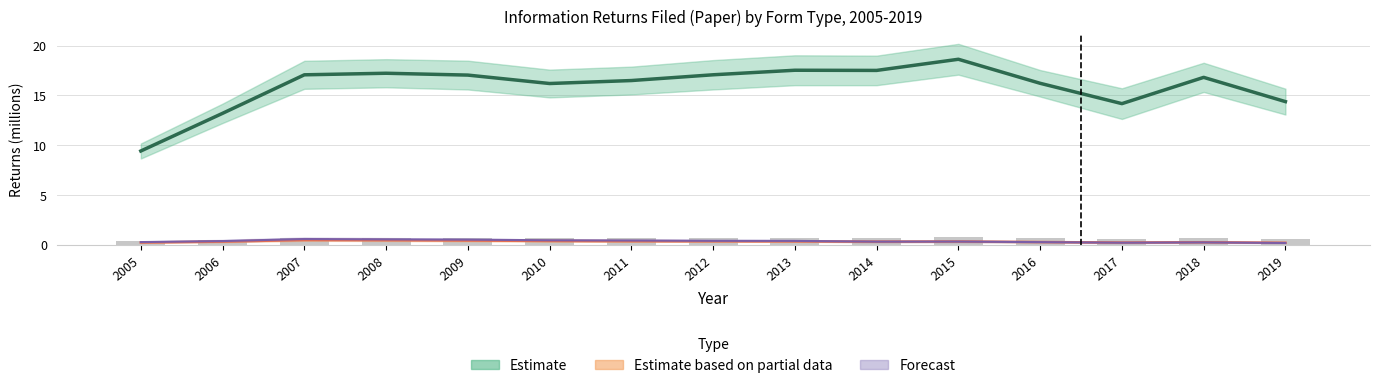

Which category has the lowest value across all series?

2019